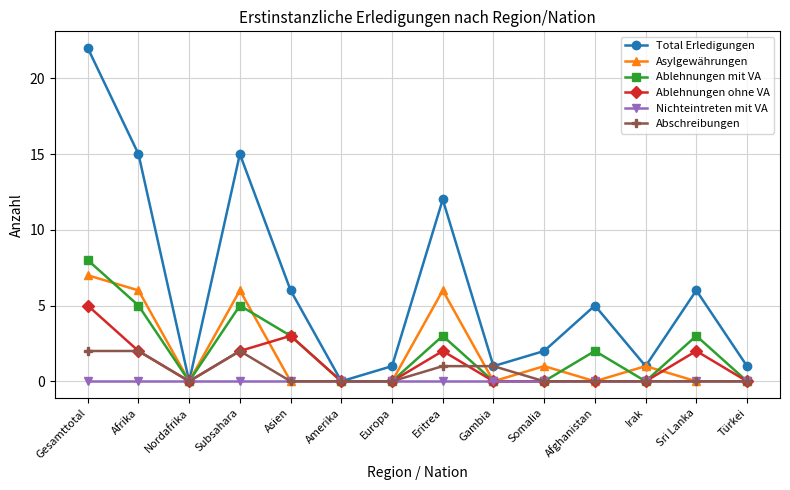

Is the value of Asylgewährungen at Irak greater than the value of Abschreibungen at Sri Lanka?

Yes